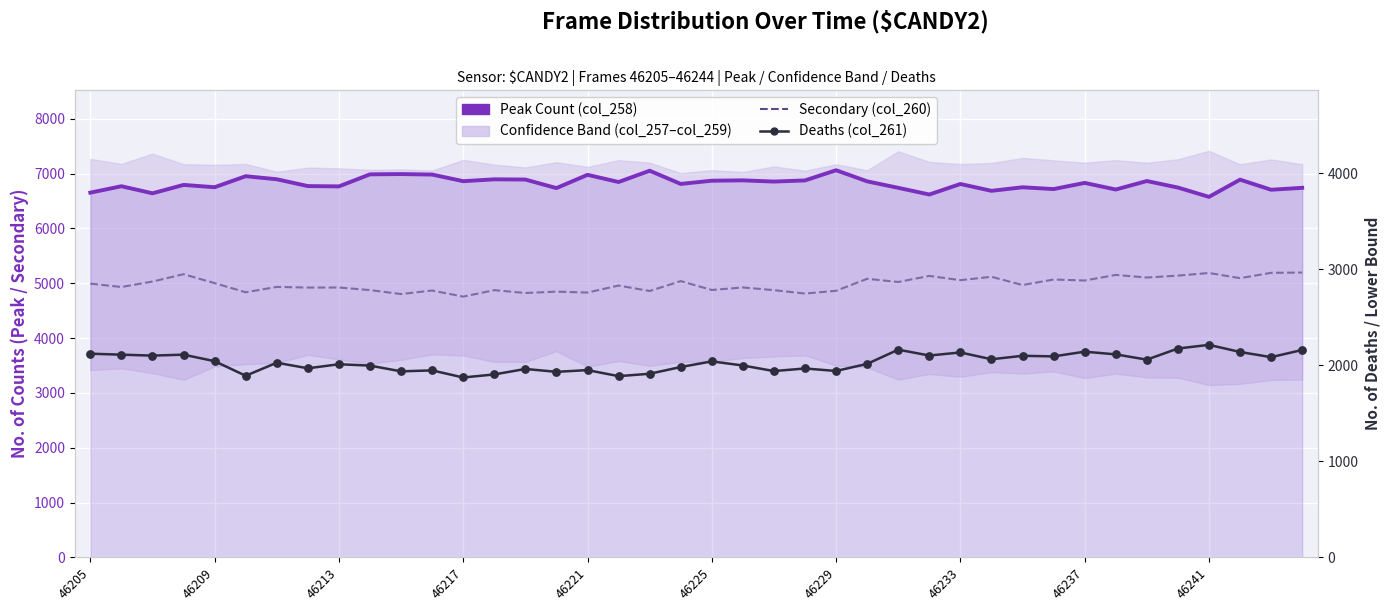

Which series reaches the maximum Y coordinate?

Peak Count (col_258)